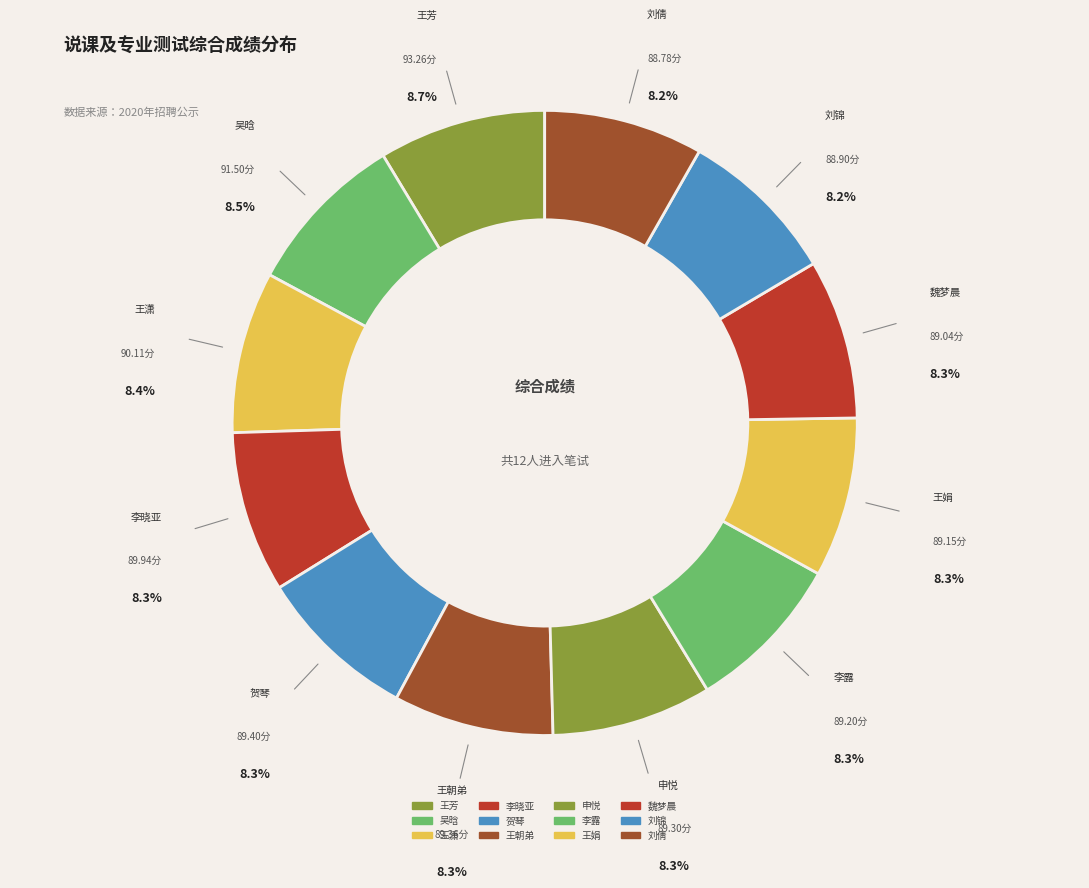

How many segments does this pie chart have?

12